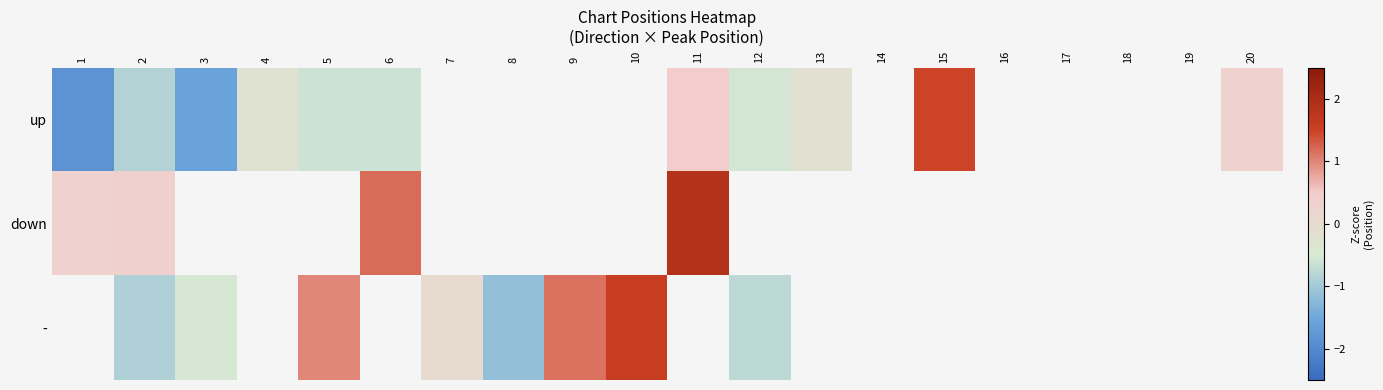

What is the difference between the maximum and minimum values in the up series?

3.3